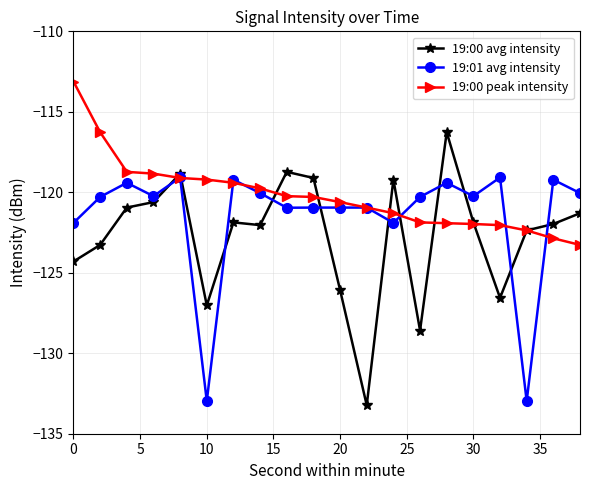

Which series has the largest total across all categories?

19:00 peak intensity